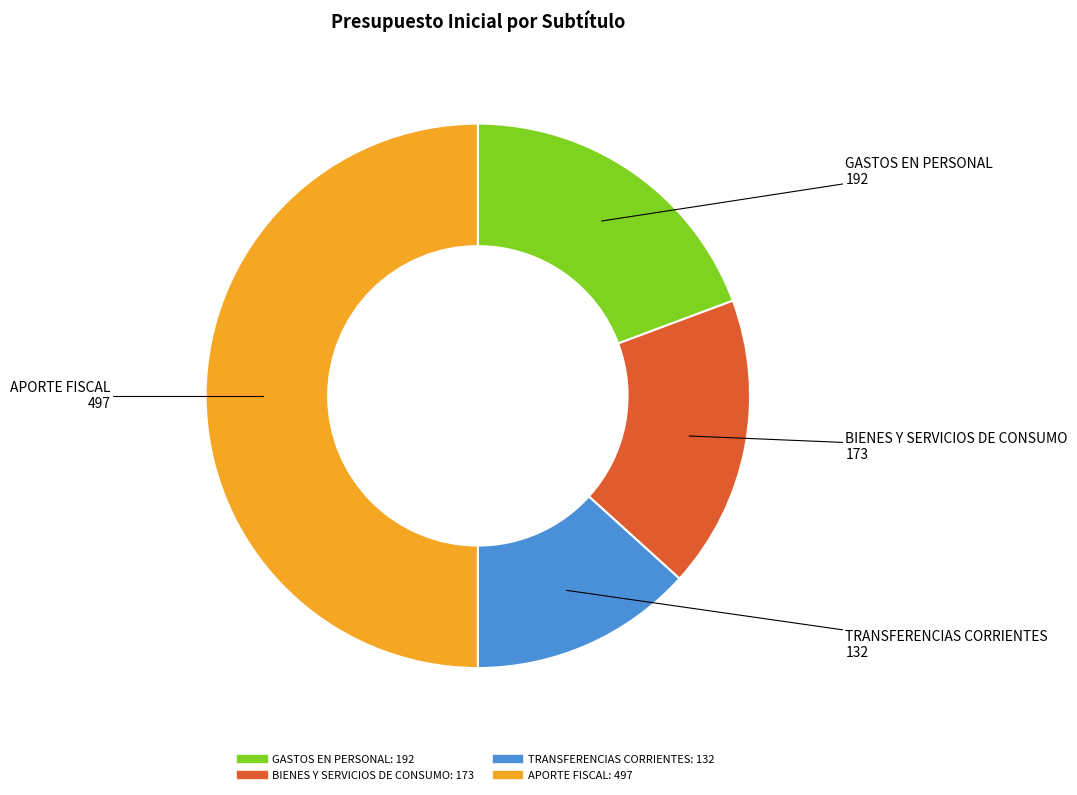

Combined, do BIENES Y SERVICIOS DE CONSUMO and APORTE FISCAL account for over 50%?

Yes